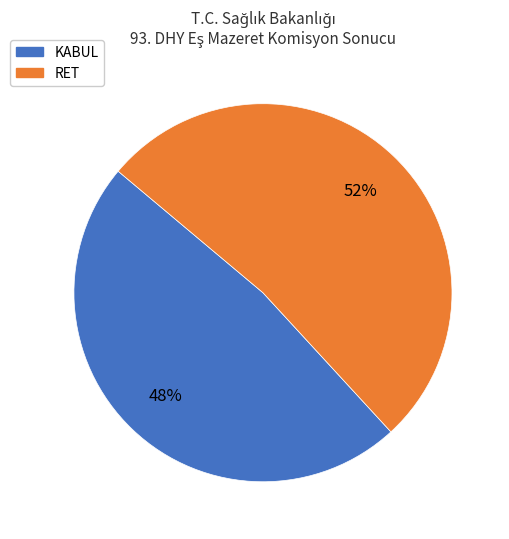

To the nearest percent, what is the combined percentage of RET and KABUL?

100%